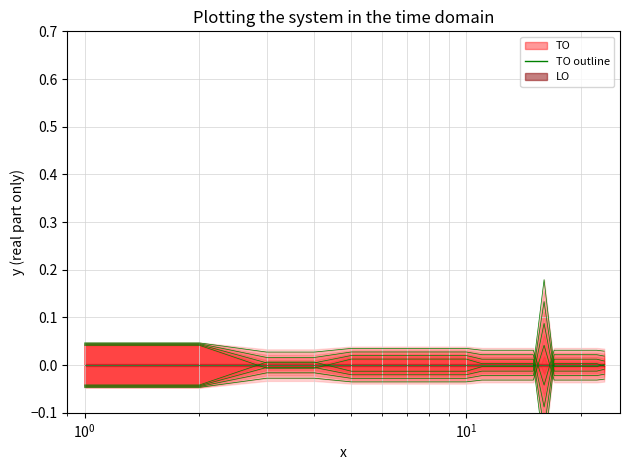

Is the value of LO line at 7 greater than the value of TO upper at $\mathdefault{10^{-2}}$?

No